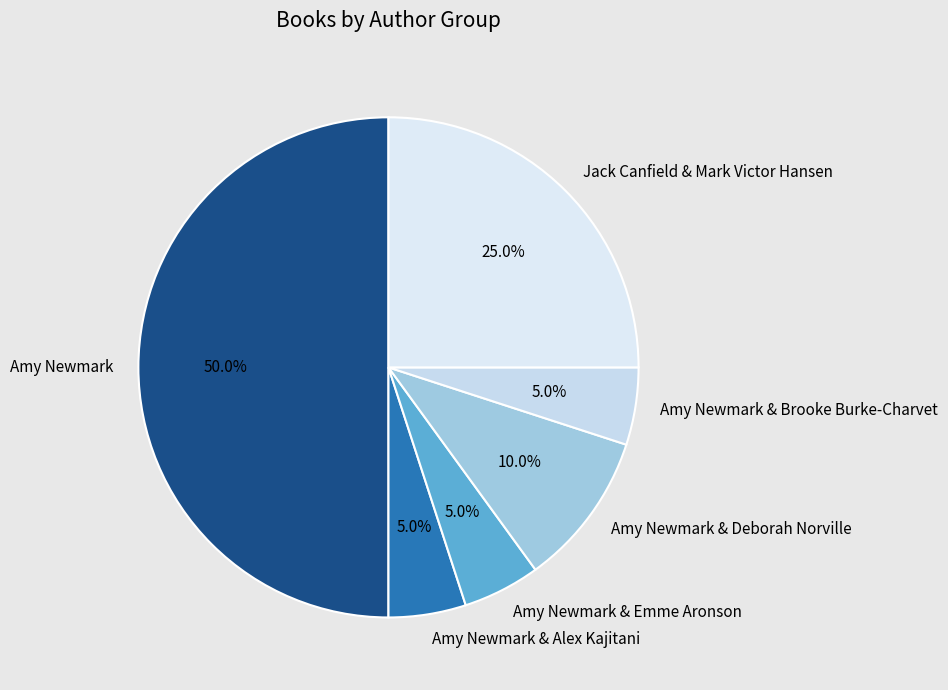

Between Amy Newmark & Deborah Norville and Amy Newmark & Alex Kajitani, which is larger?

Amy Newmark & Deborah Norville